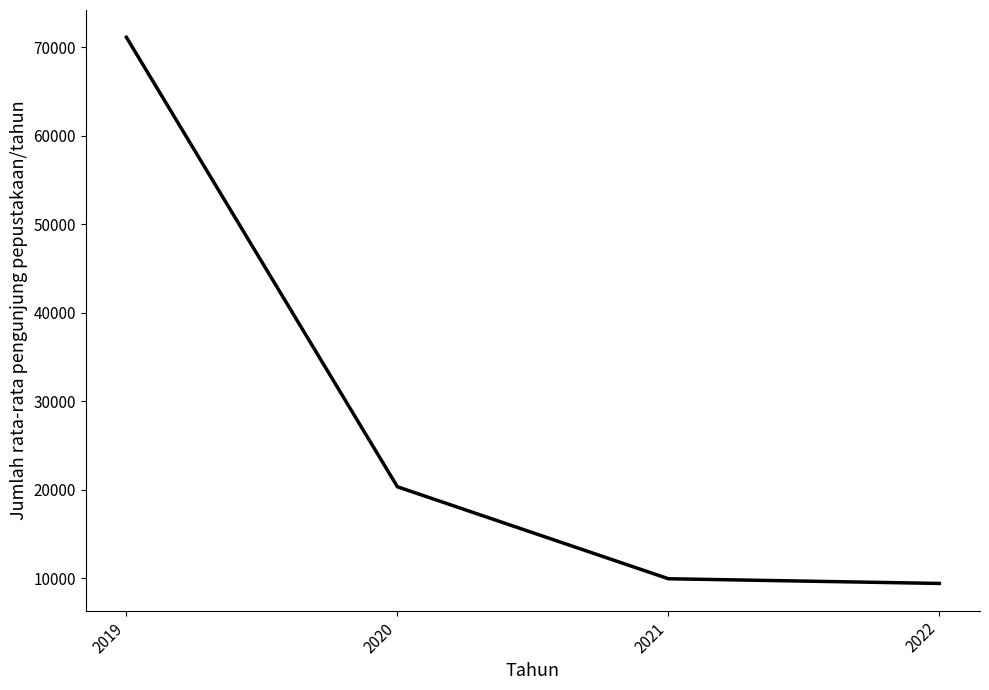

What is the greatest value displayed?

71139